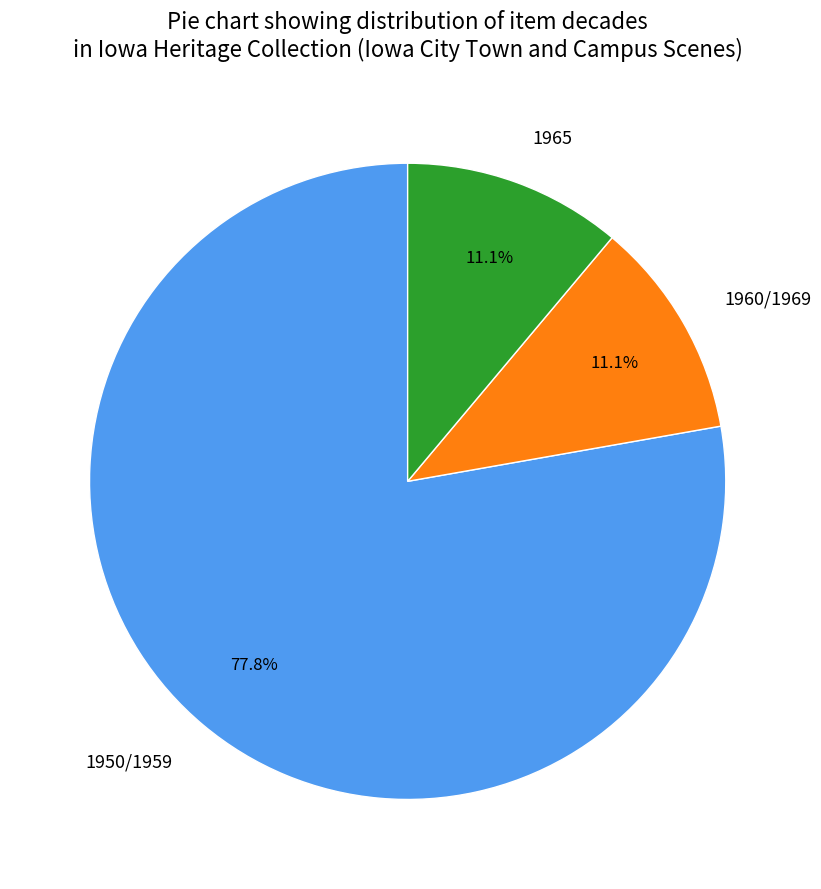

Is there a majority slice in this chart?

Yes